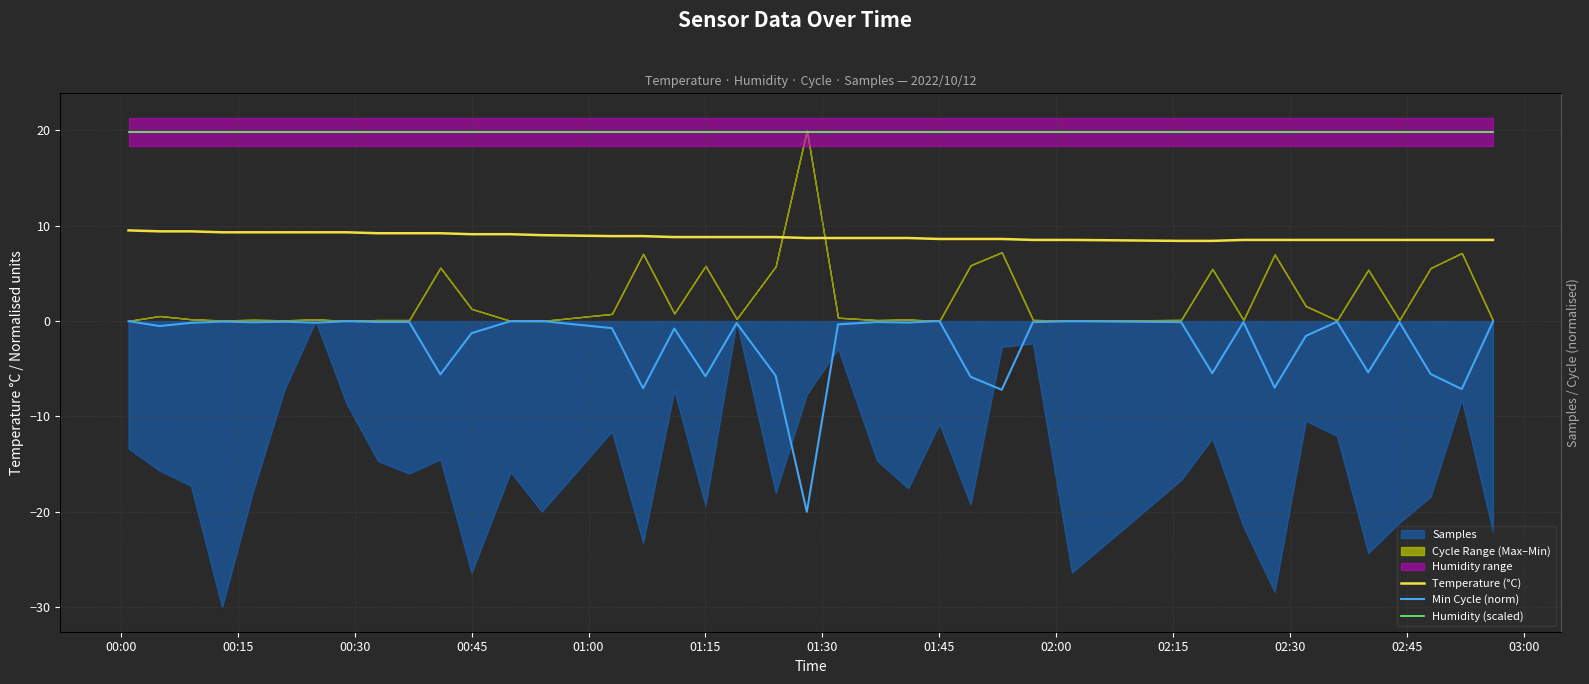

True or false: Min Cycle (norm) and Temperature (°C) intersect in this chart.

False